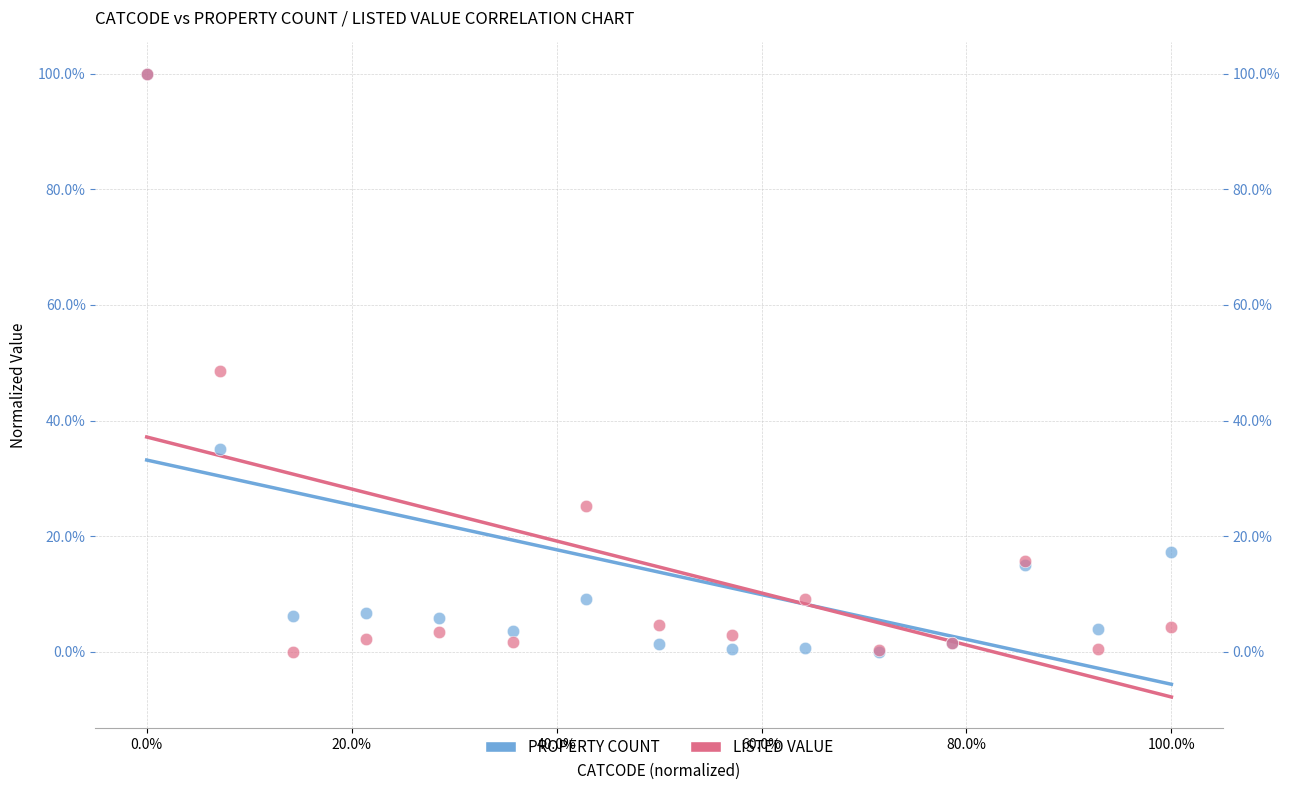

What are all the series names shown in the legend?

PROPERTY COUNT, LISTED VALUE